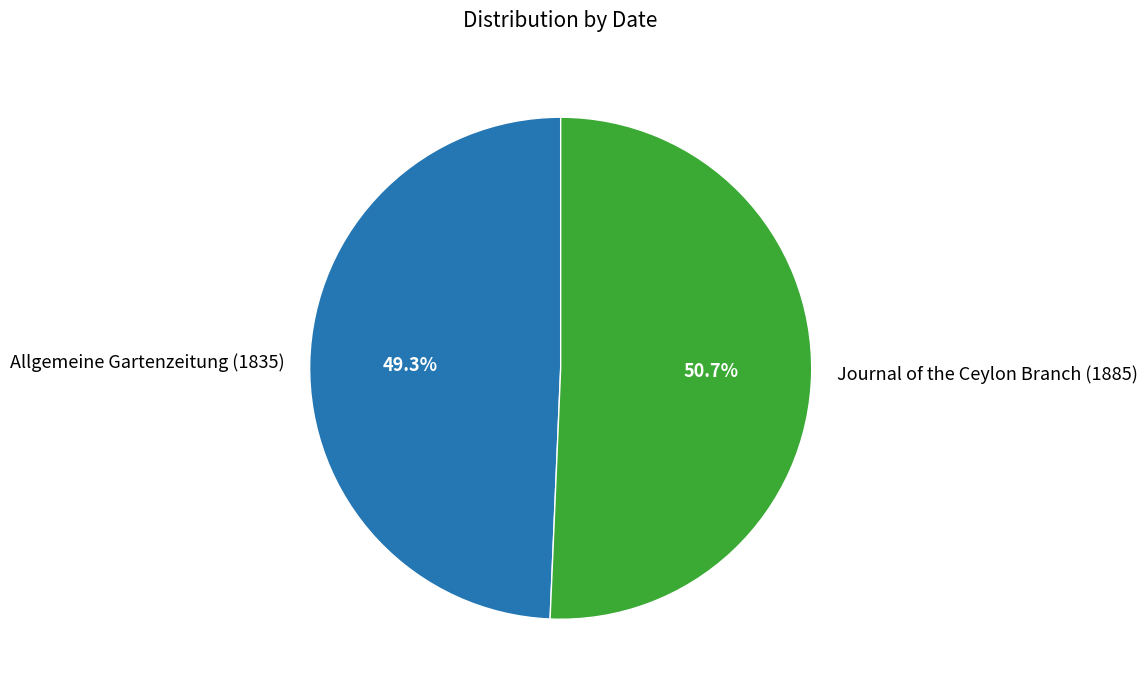

Is there any slice that represents more than half of the pie?

Yes